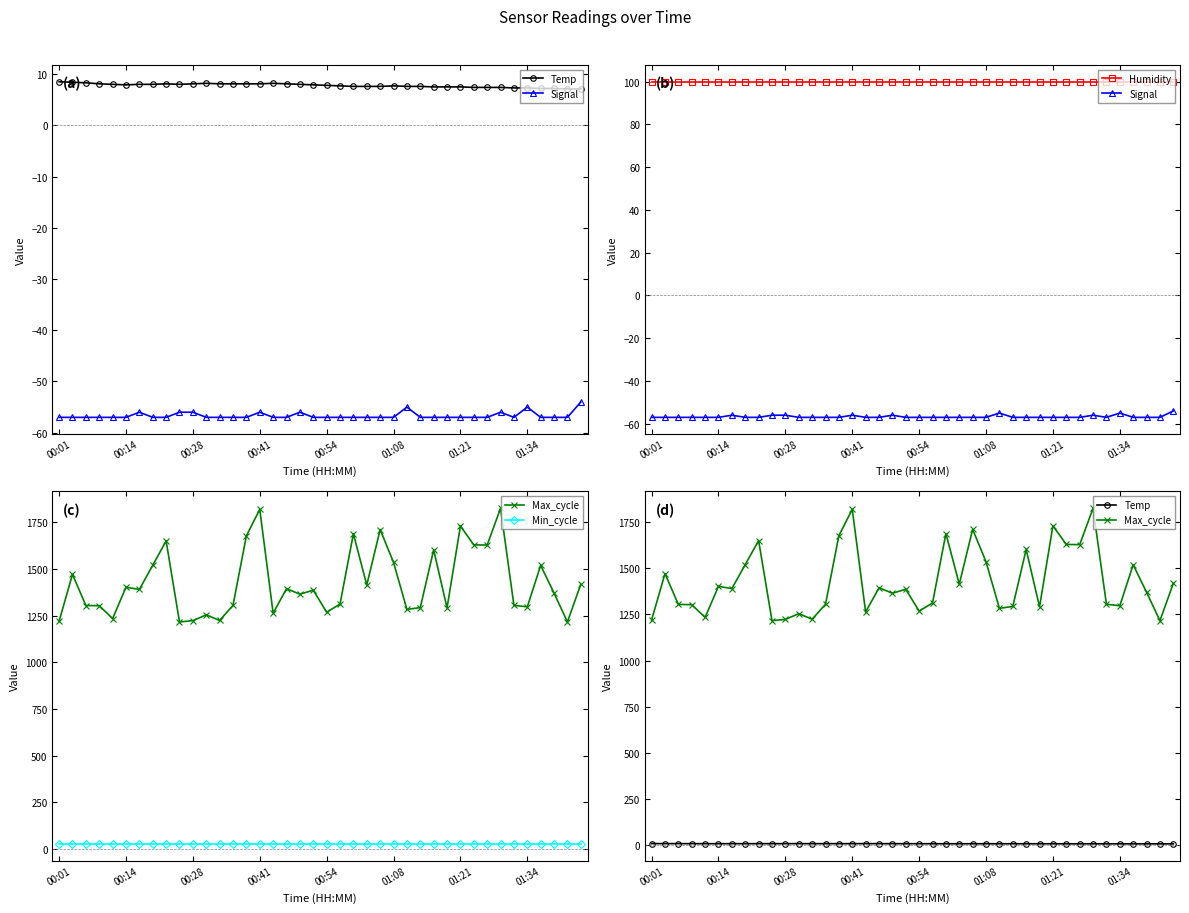

Is the value of Signal at 24 greater than the value of Min_cycle at 26?

No